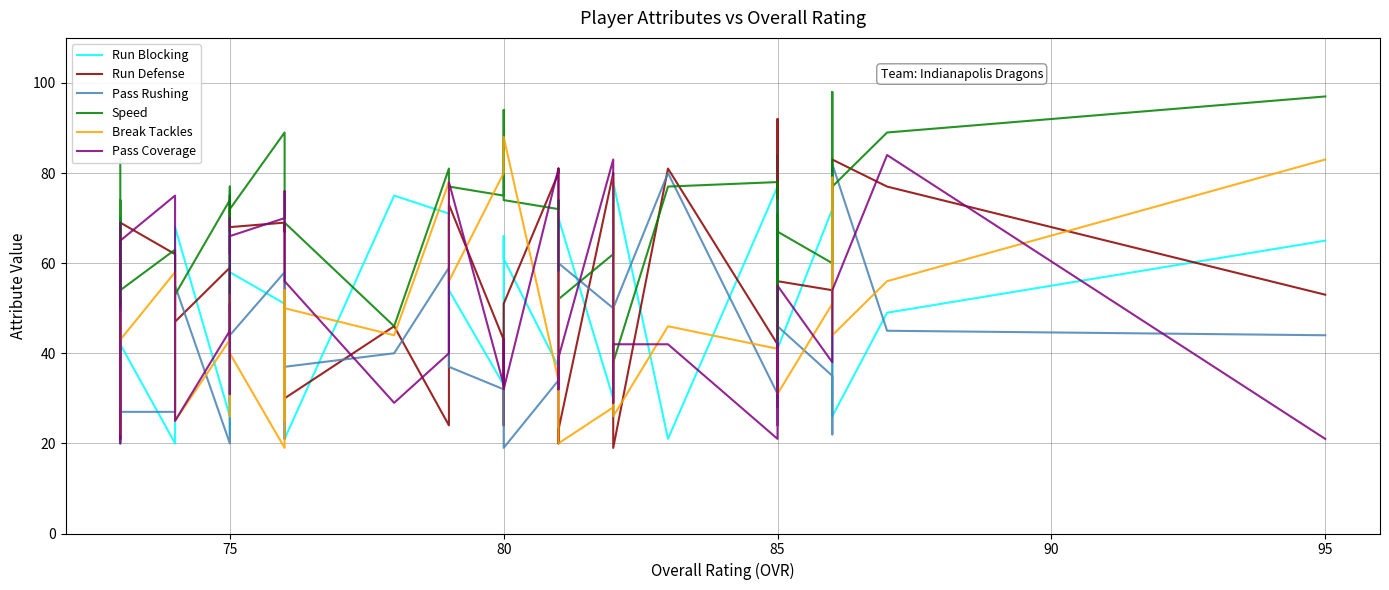

What are all the series names shown in the legend?

Run Blocking, Run Defense, Pass Rushing, Speed, Break Tackles, Pass Coverage